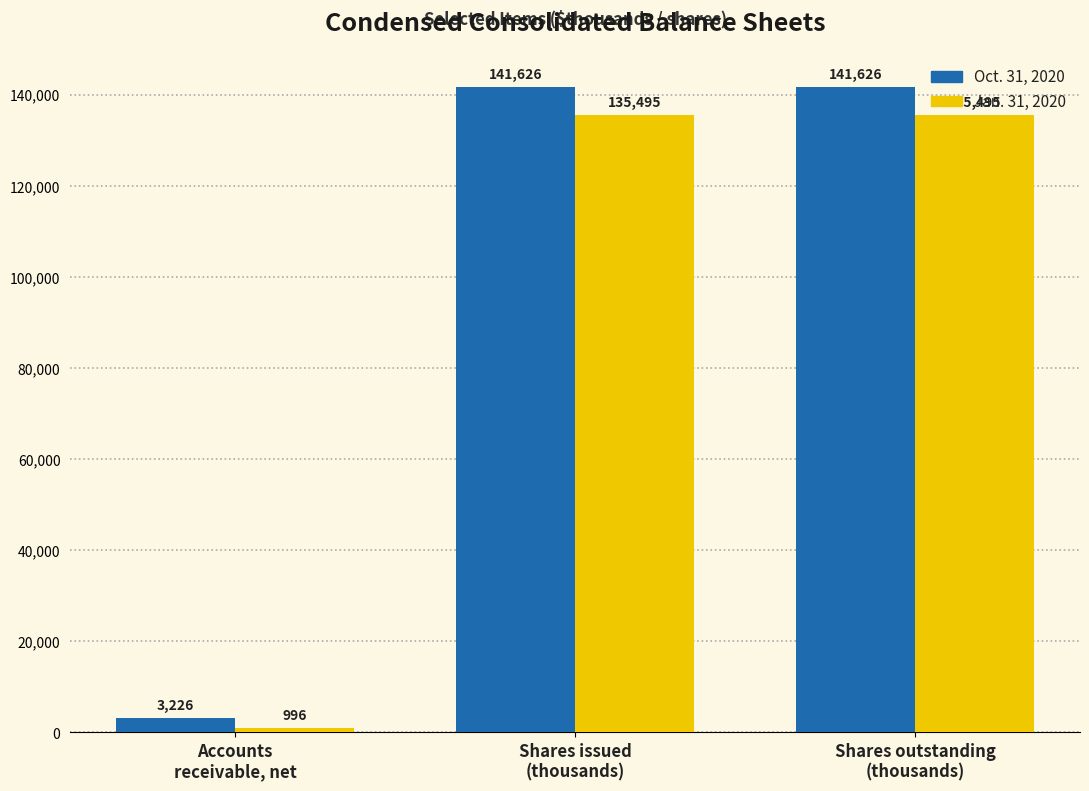

What is the difference between the highest and lowest values at Accounts
receivable, net?

2230